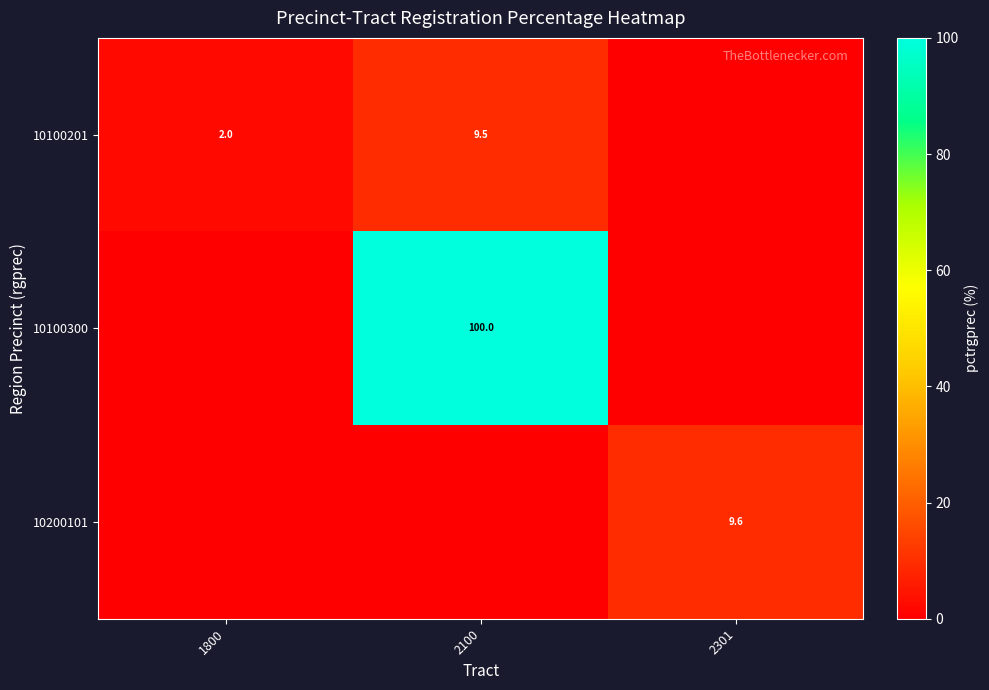

True or false: 10100201 has a value of 2.8 at 1800.

False